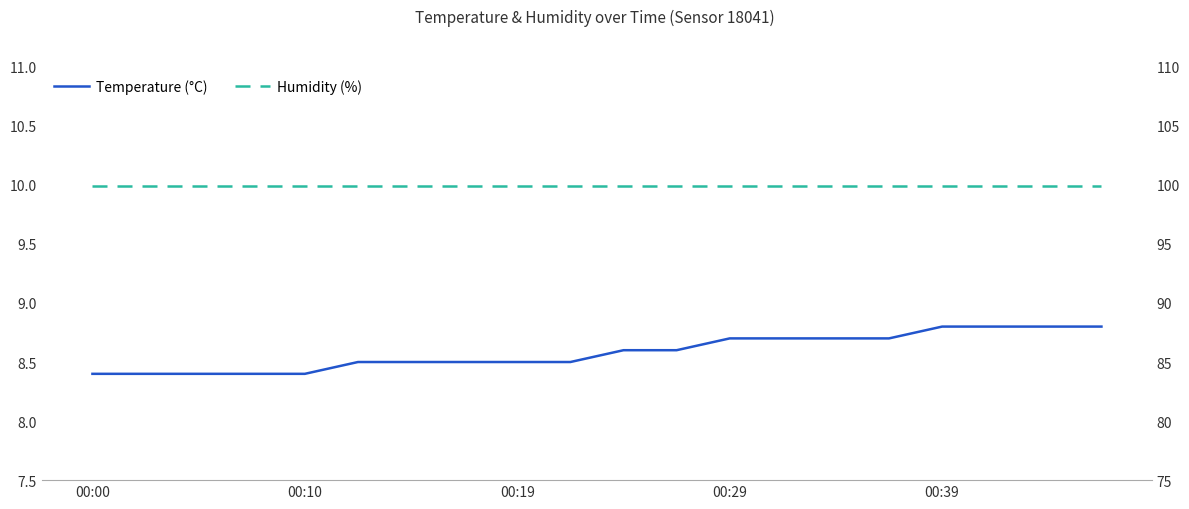

Where is Humidity (%) nearest to the value 99?

00:00